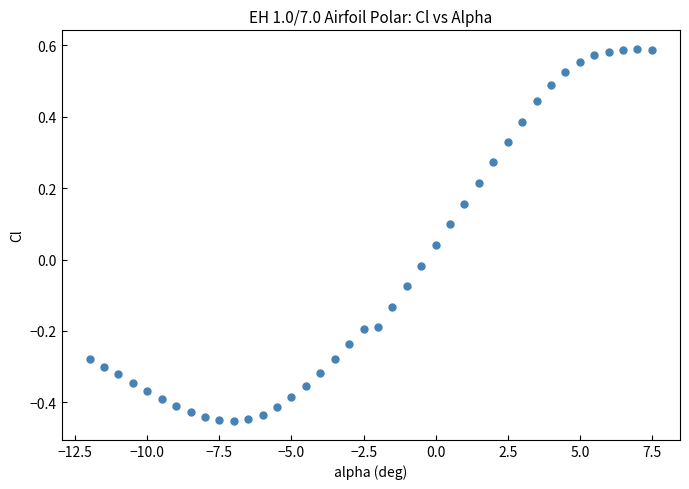

What is the range of X values (max minus min)?

19.5